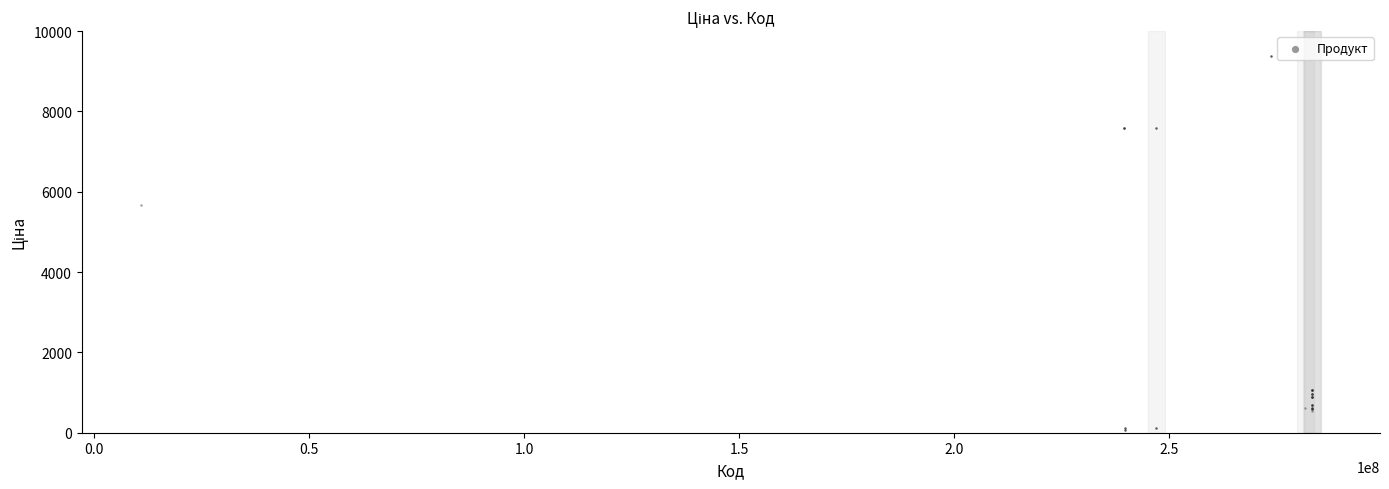

What Y value in the scatter plot is closest to 4720?

5673.8